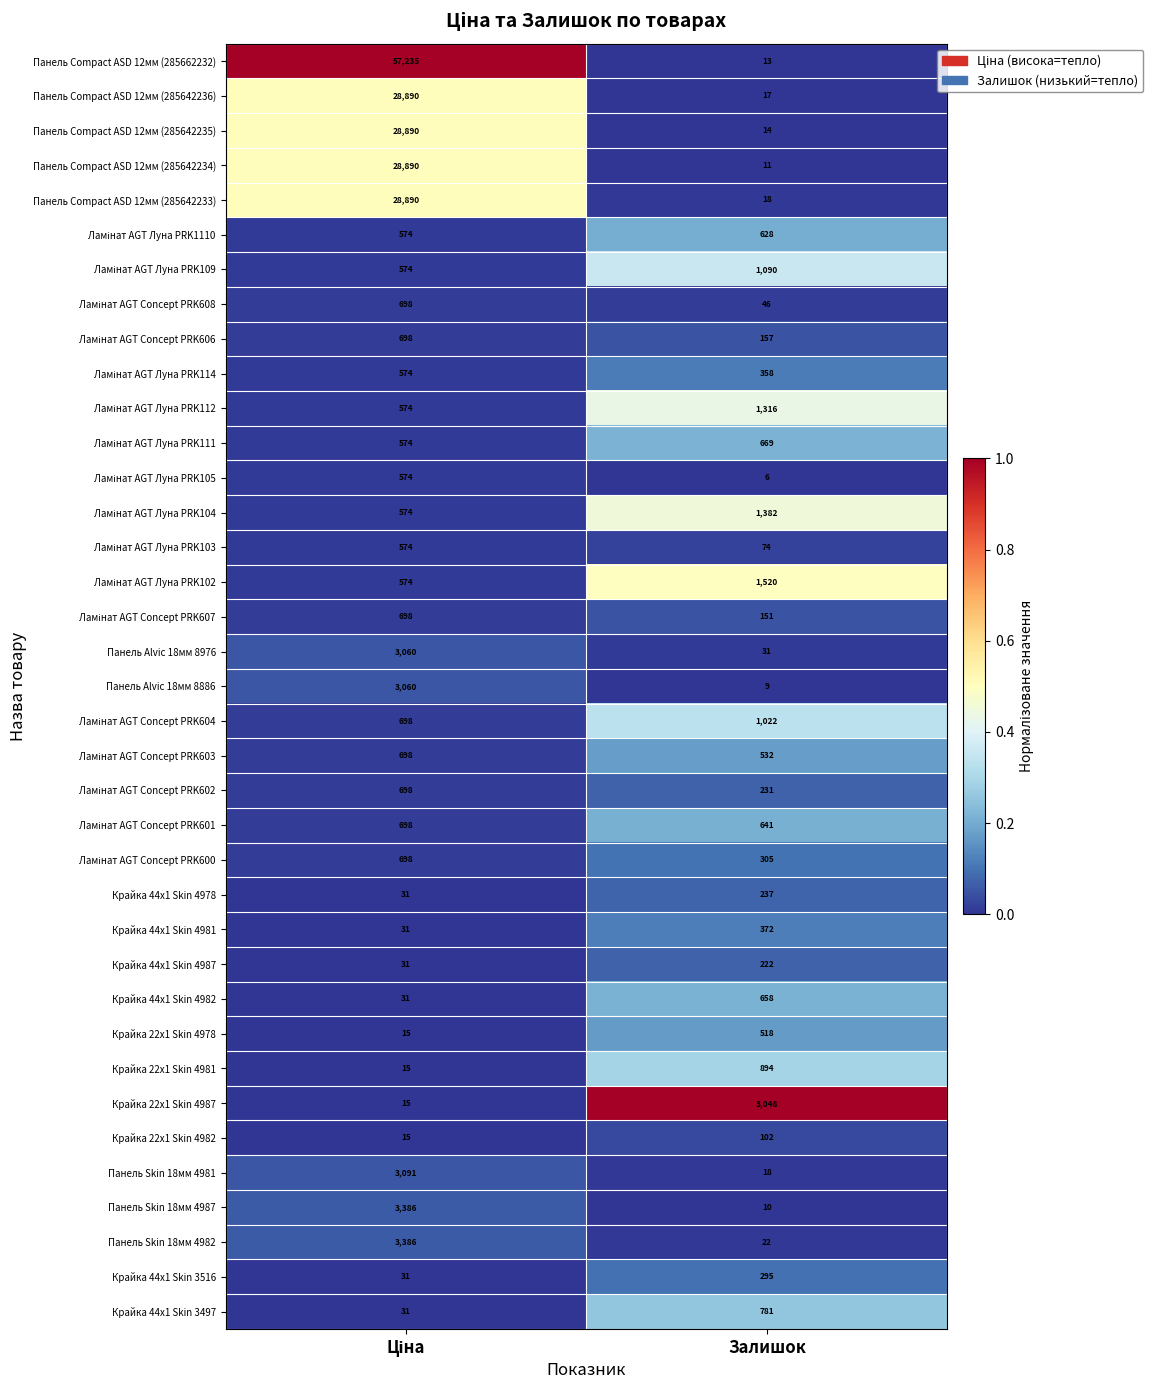

True or false: Крайка 22x1 Skin 4987 has a value of 4138 at Залишок.

False